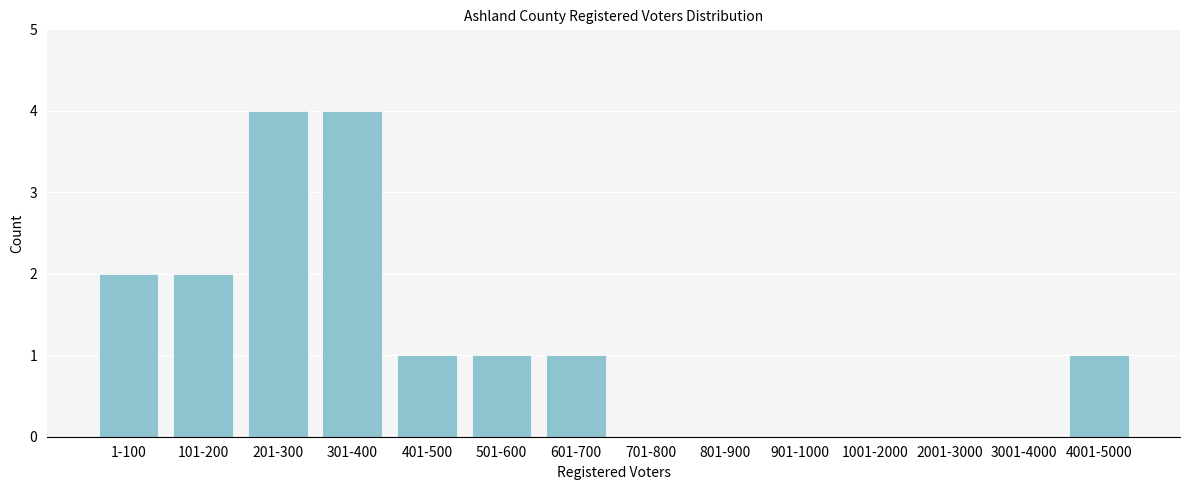

Reading left to right, extract all data points from this chart.

1-100=2	101-200=2	201-300=4	301-400=4	401-500=1	501-600=1	601-700=1	701-800=0	801-900=0	901-1000=0	1001-2000=0	2001-3000=0	3001-4000=0	4001-5000=1